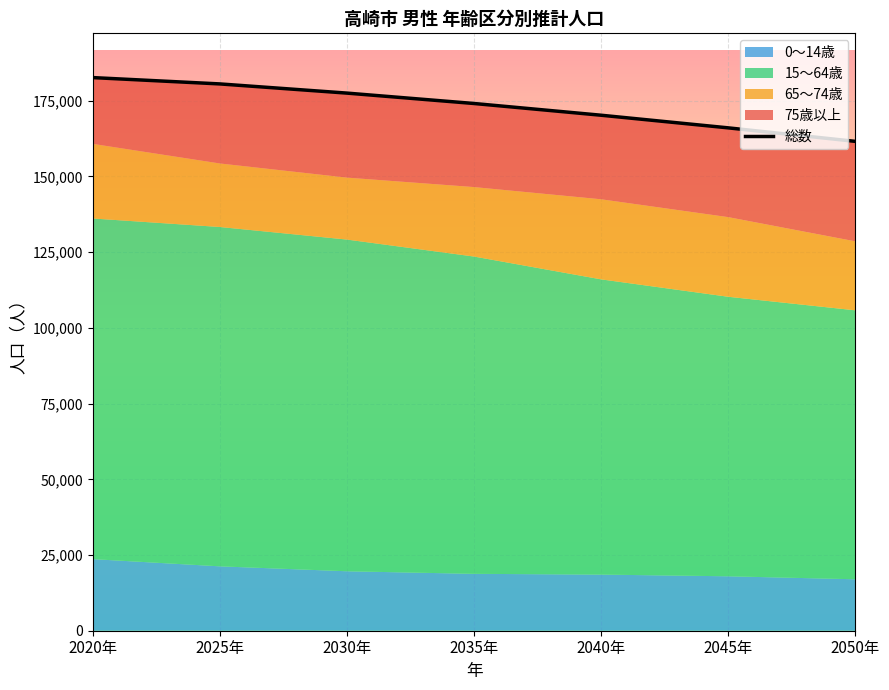

Reading left to right, extract all data points from this chart.

182646	180555	177523	174090	170214	166044	161580